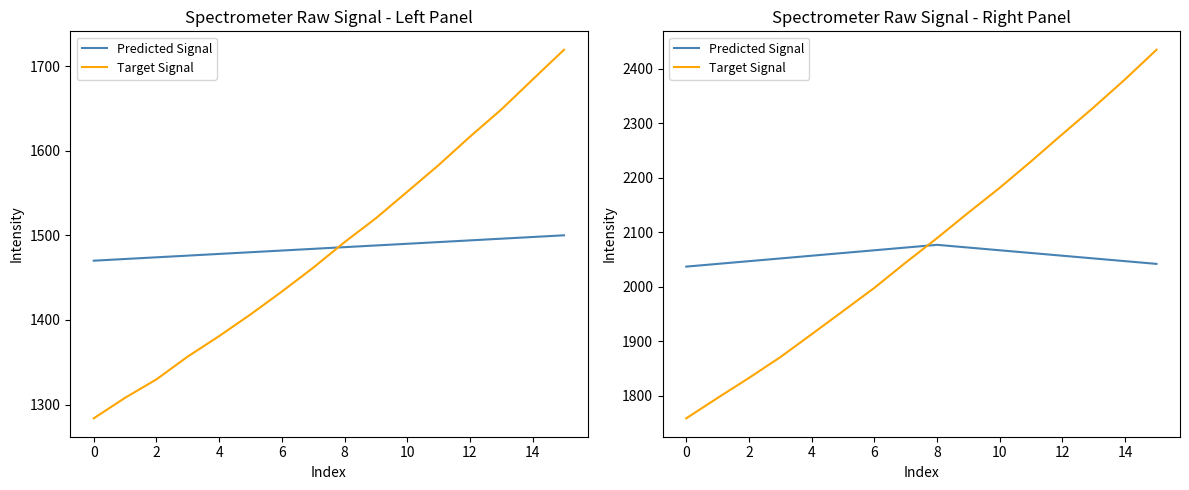

True or false: Predicted Signal has more than 2 interior local peaks.

False